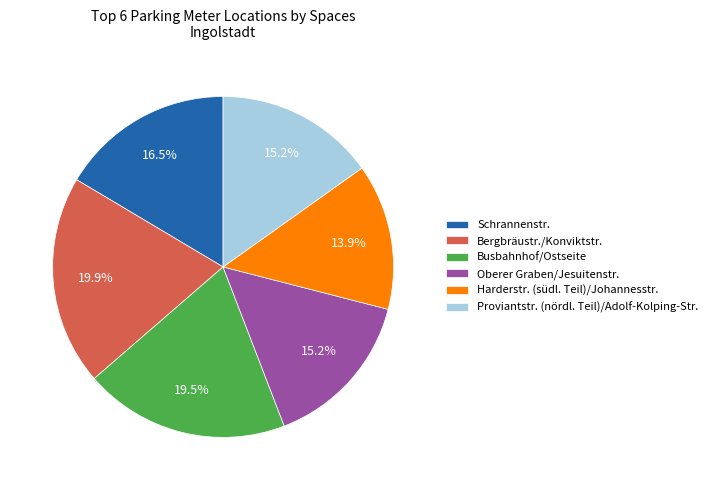

Does Proviantstr. (nördl. Teil)/Adolf-Kolping-Str. account for over 50% of the chart?

No